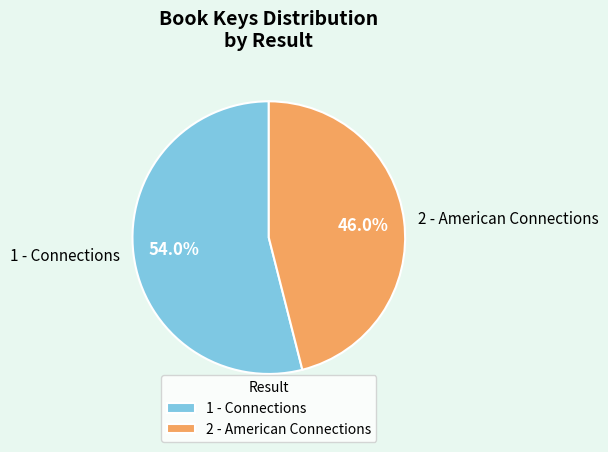

Which category has the smallest portion of the pie?

2 - American Connections